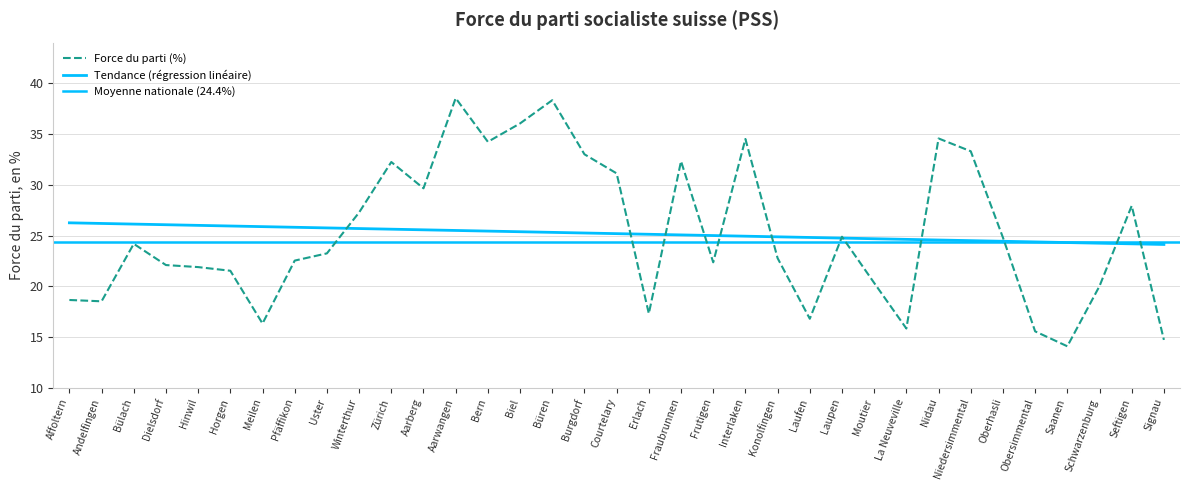

What is the maximum value shown in the chart?

38.5